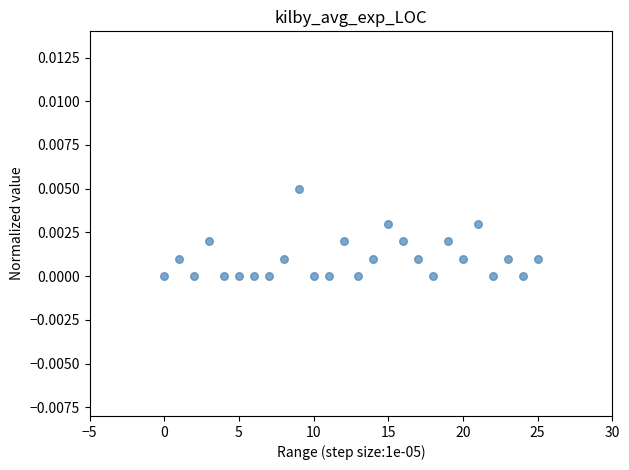

Count the number of points in this scatter plot.

26